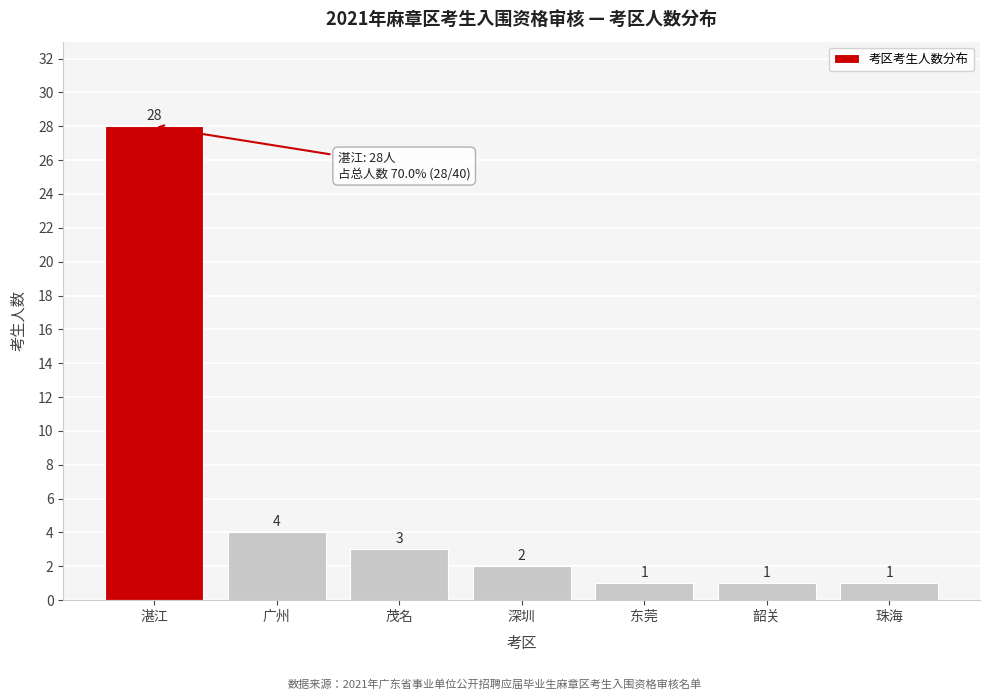

Reading left to right, transcribe all the data shown in this chart.

湛江=28	广州=4	茂名=3	深圳=2	东莞=1	韶关=1	珠海=1